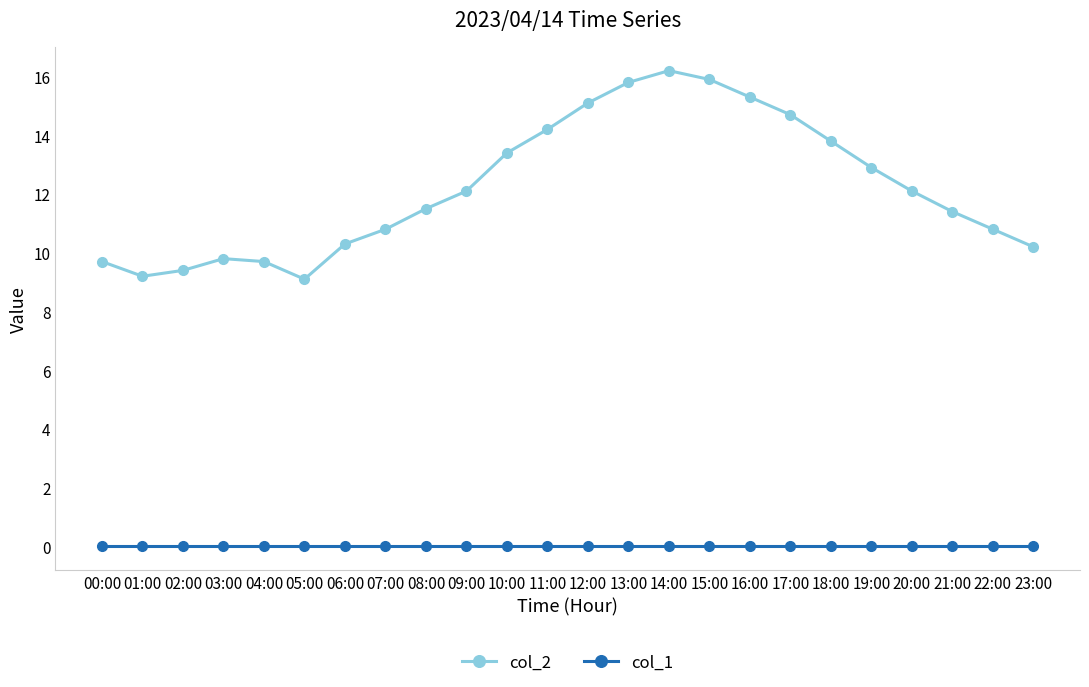

What are all the series names shown in the legend?

col_2, col_1